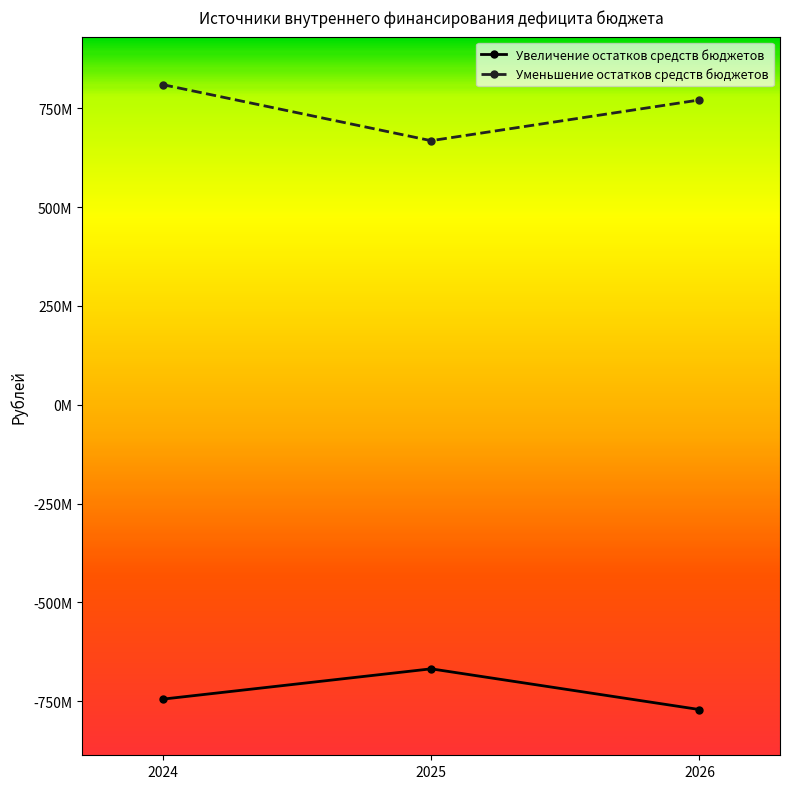

Which series changed the most between 2025 and 2026?

Увеличение остатков средств бюджетов